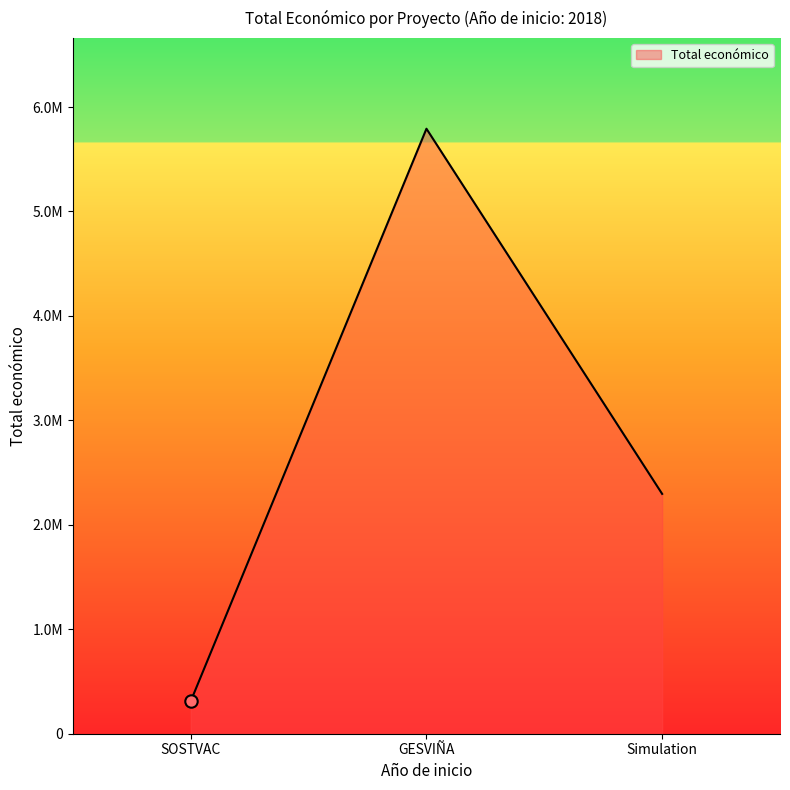

What is the change in value from SOSTVAC to GESVIÑA?

+5480668